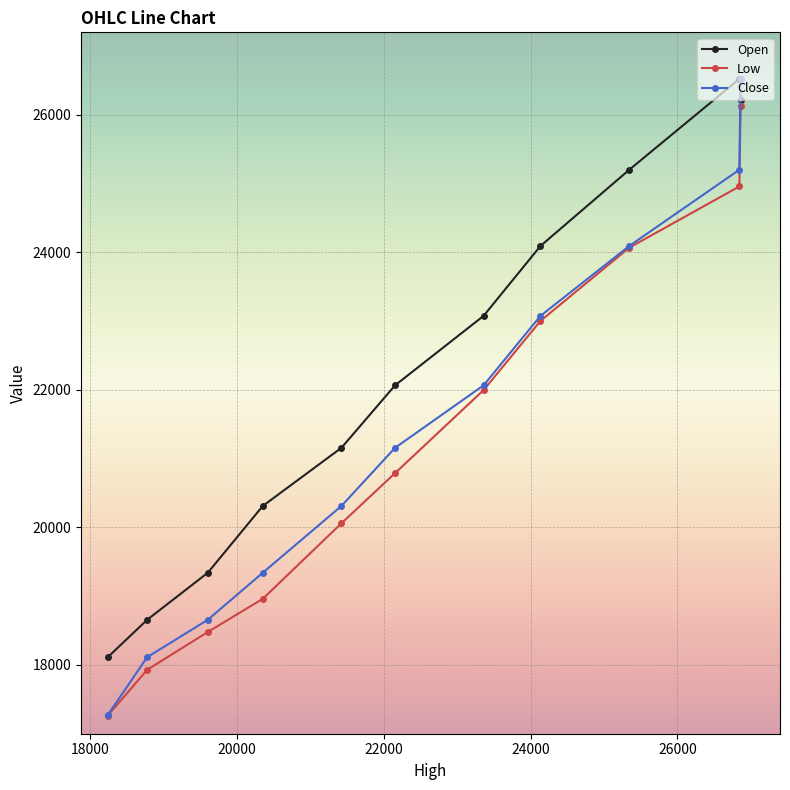

What is the maximum value for Low?

26126.8